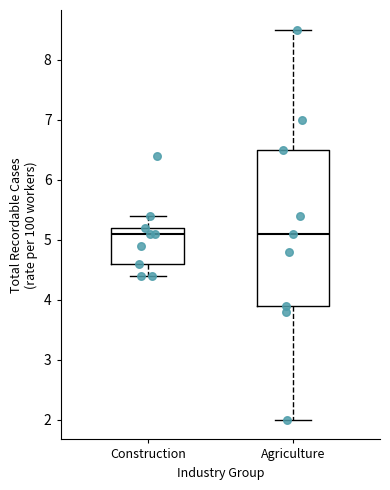

Reading left to right, read every box against the y-axis: the position of its median line, the range the box covers, and the ends of its whiskers. The values are not printed on the chart, so give them approximately, as read against the axis.

Construction: median 5.1, box 4.6 to 5.2, whiskers 4.4 to 5.4
Agriculture: median 5.1, box 3.9 to 6.5, whiskers 2.0 to 8.5